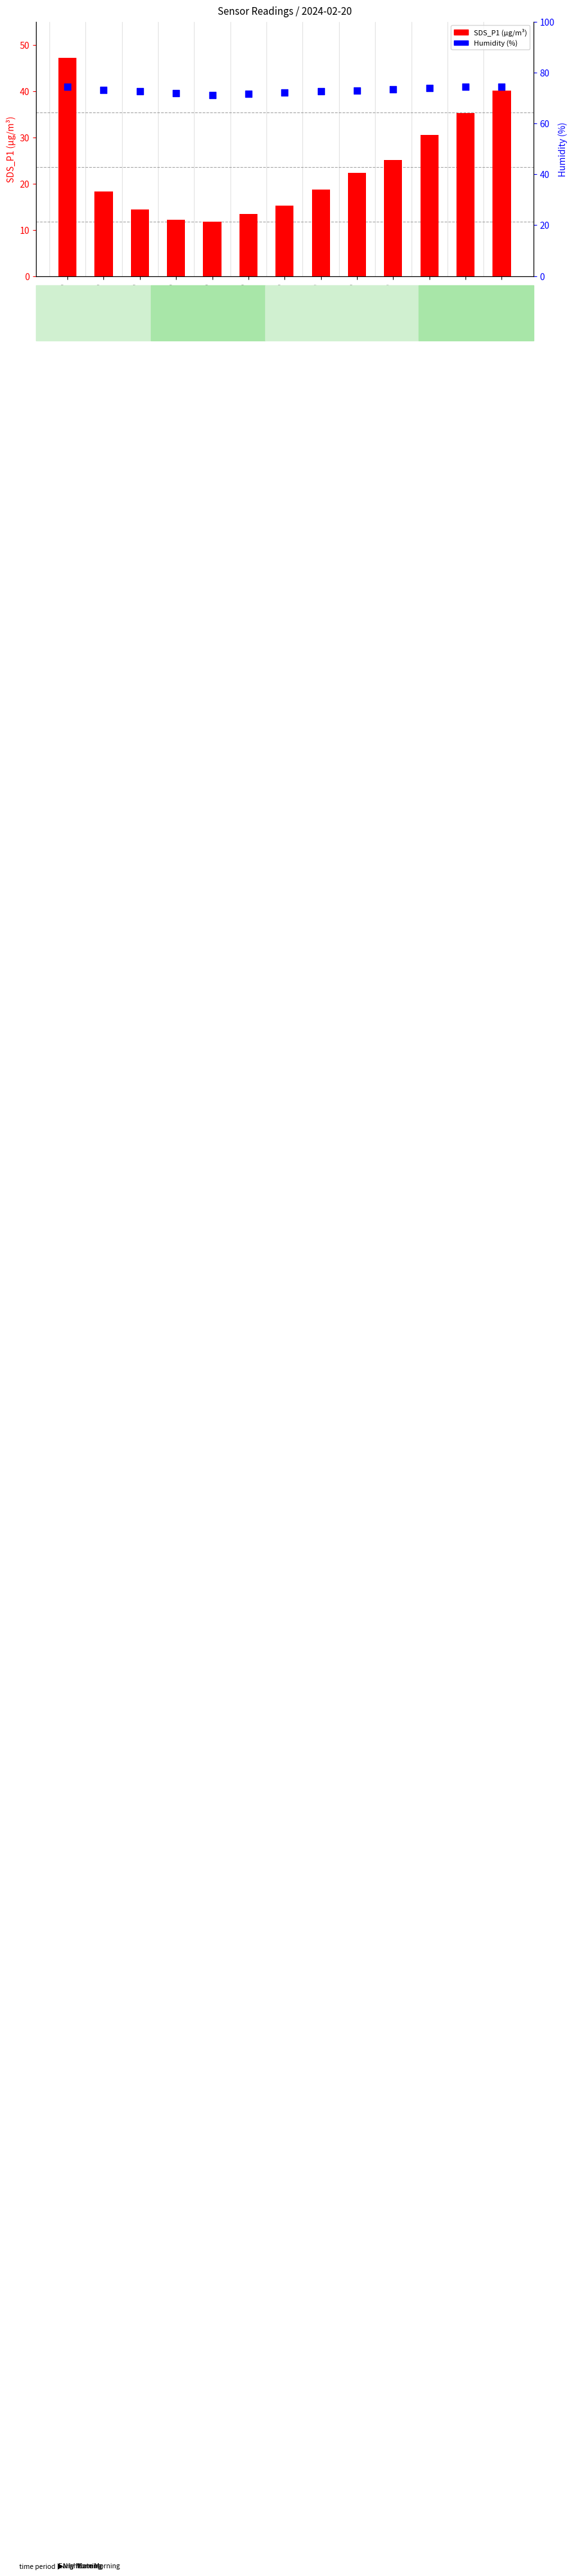

Which series has the largest total across all categories?

Humidity (%)